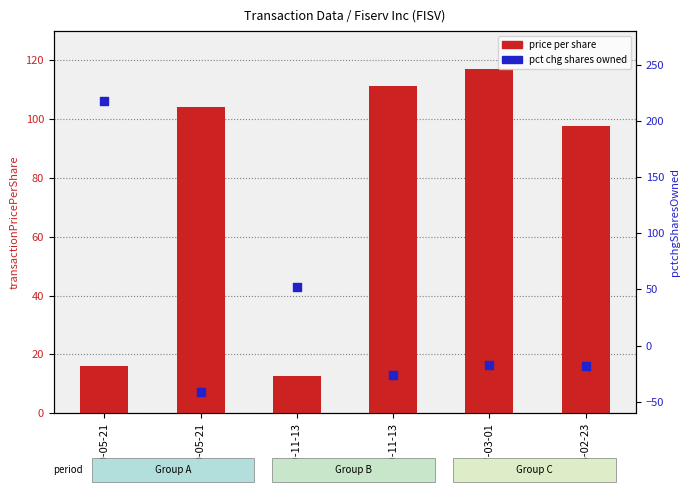

Is the value of pctchgSharesOwned at 2020-05-21 greater than the value of transactionPricePerShare at 2020-05-21?

Yes